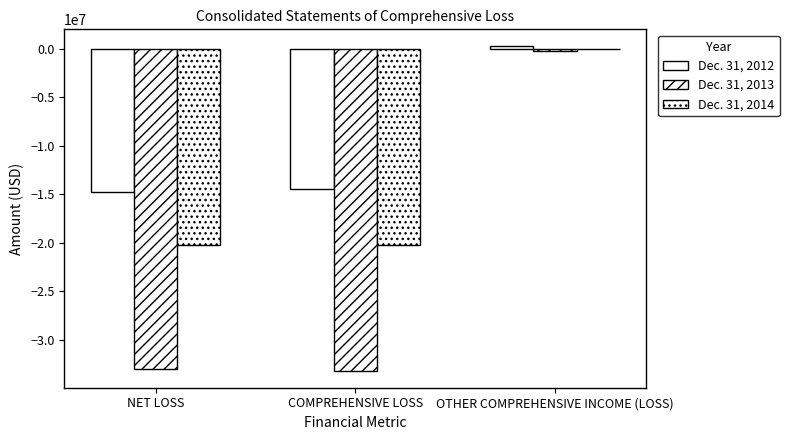

The value of Dec. 31, 2012 at NET LOSS is -6011831. True or false?

False